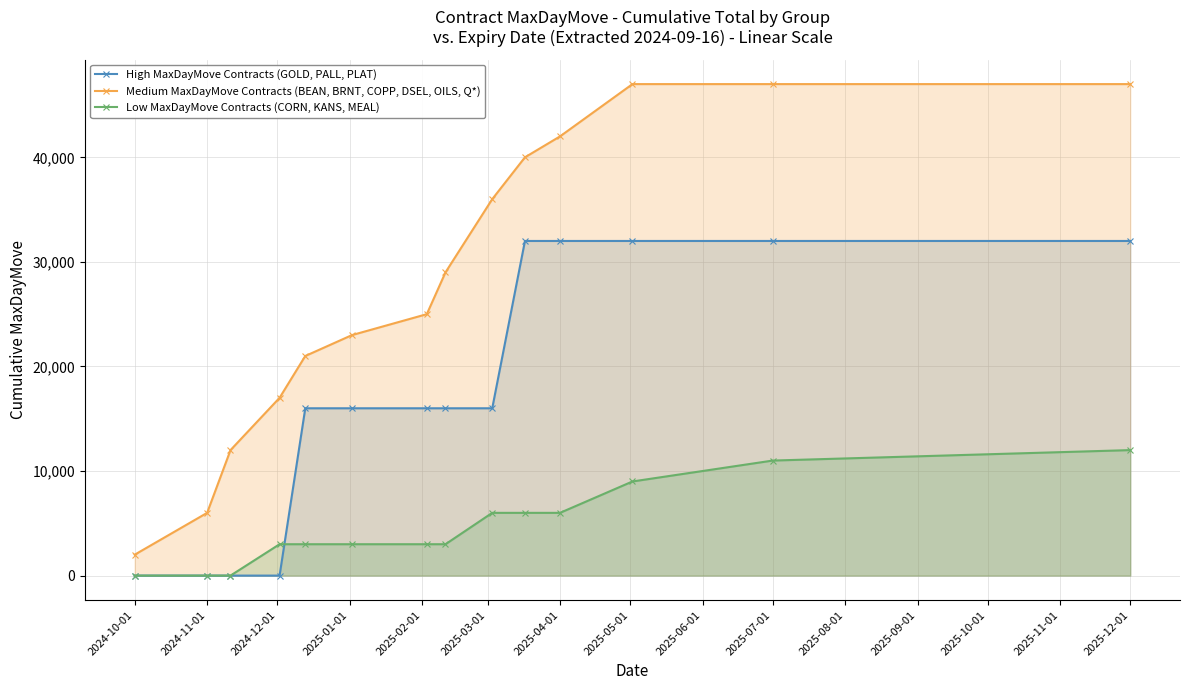

How many positive values does the High MaxDayMove Contracts (GOLD, PALL, PLAT) series have?

10